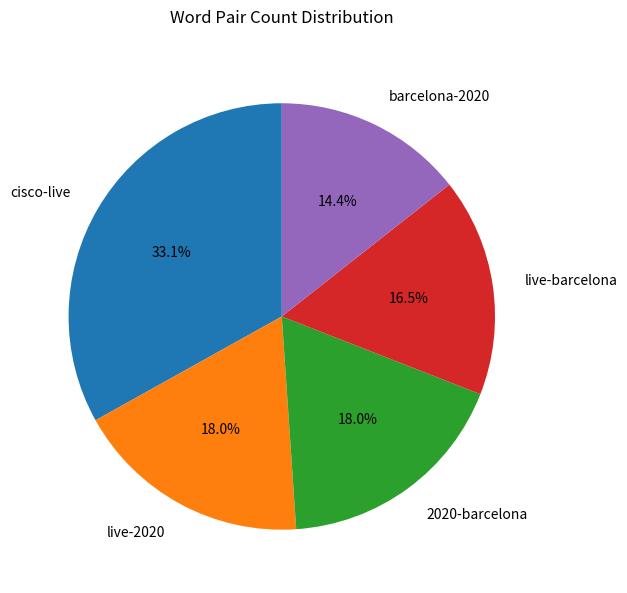

Is there a majority slice in this chart?

No